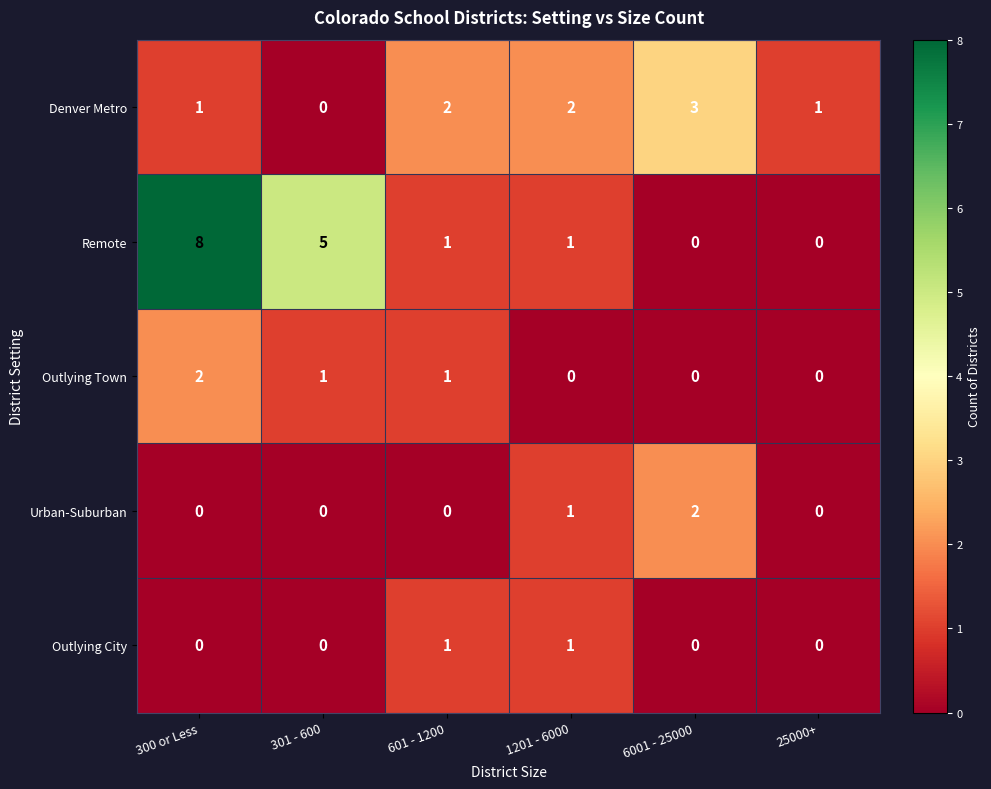

Count the number of data series in this chart.

5